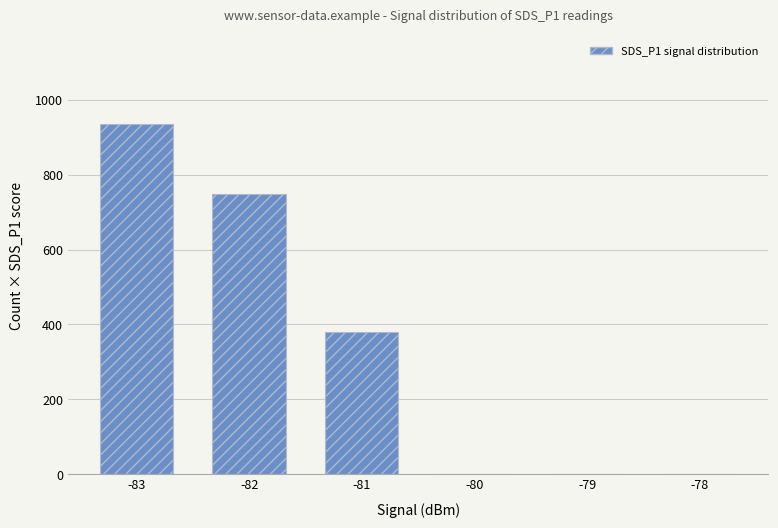

Between -80 and -83, which is larger?

-83